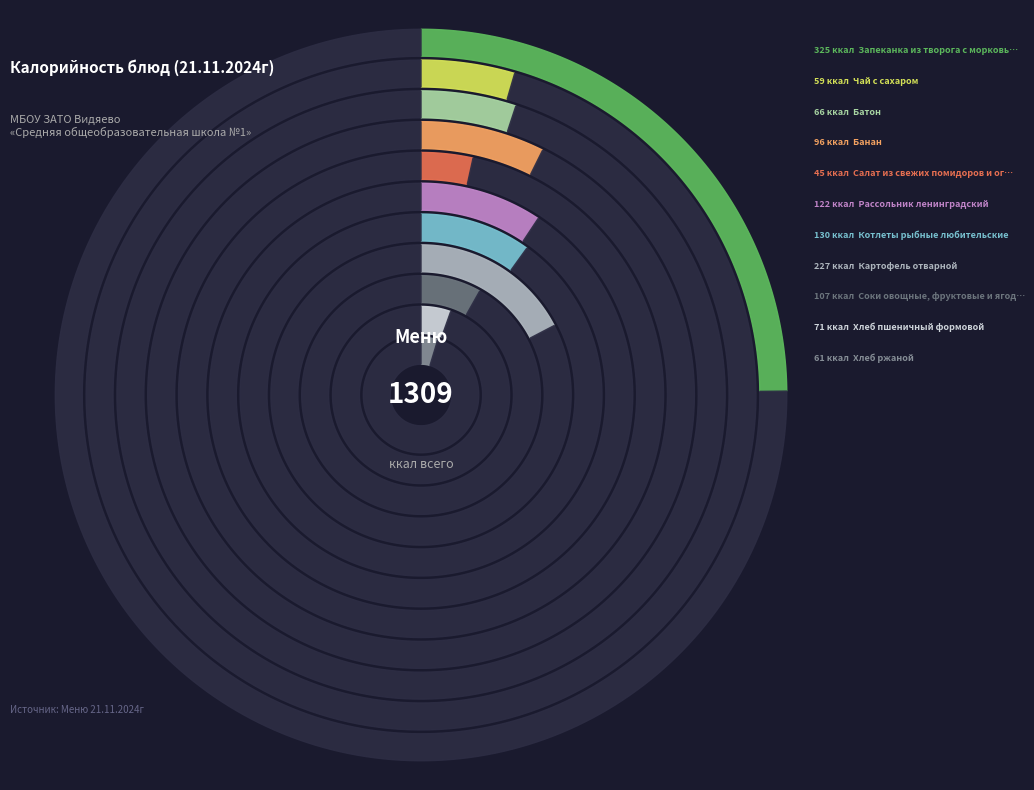

Which category has the smallest portion of the pie?

Салат из свежих помидоров и огурцов